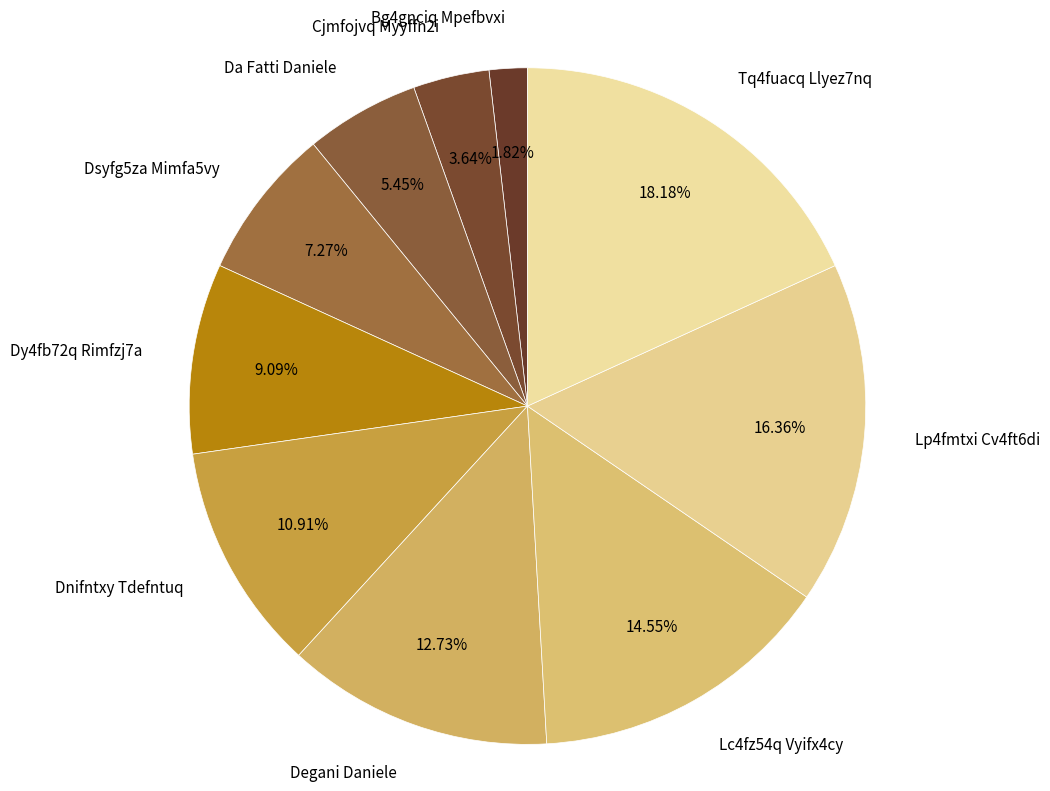

Is it true that Lp4fmtxi Cv4ft6di is 16% of the pie?

True